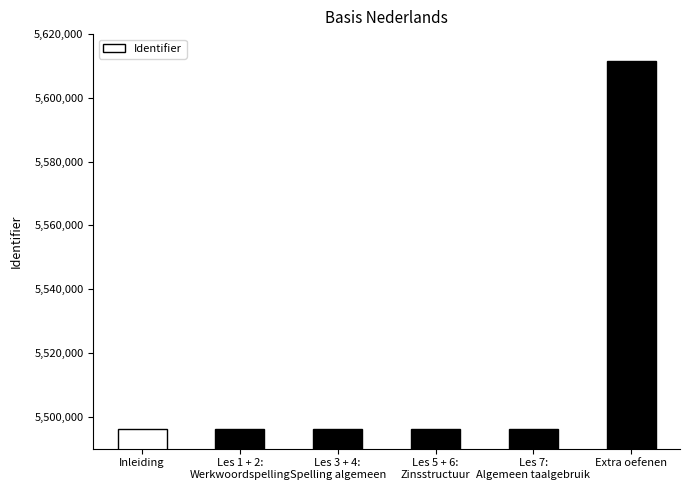

What is the value of the 4th bar from the left?

5496163